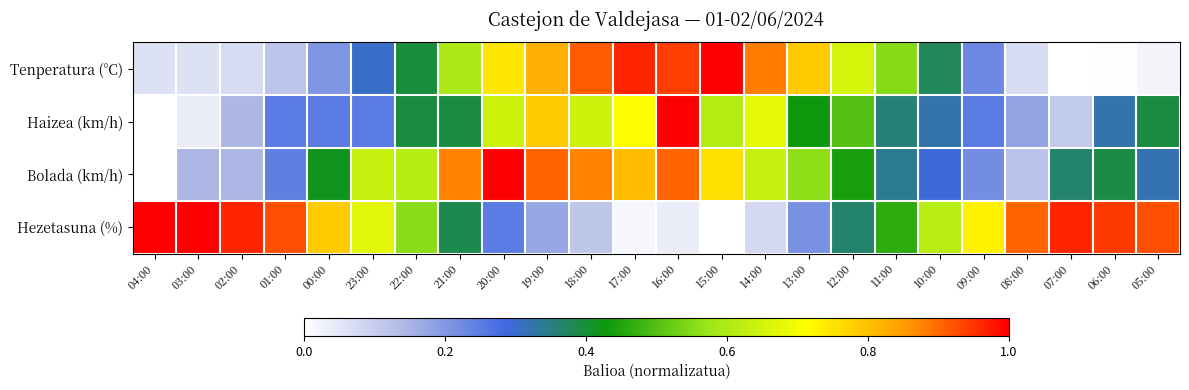

Which series has the largest total across all categories?

Hezetasuna (%)